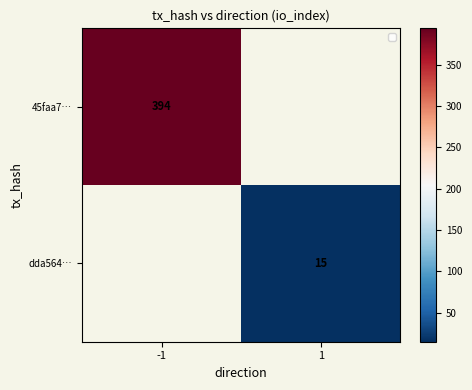

How many data points does each series have?

2